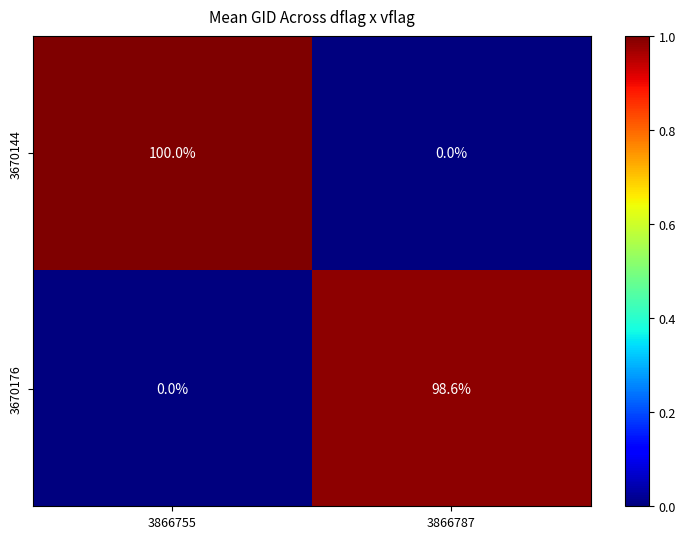

Which label corresponds to the largest value in the chart?

3866755